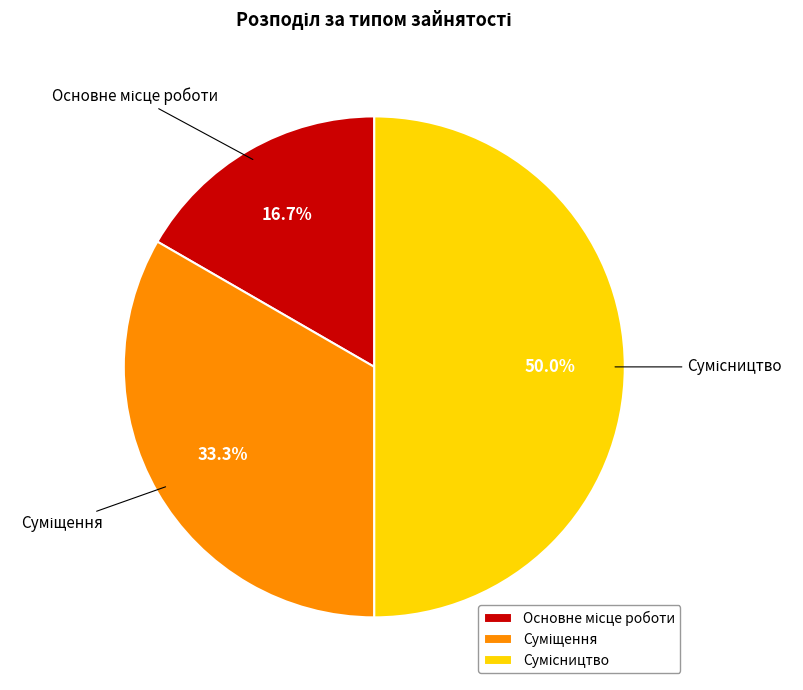

How many slices are in this pie chart?

3